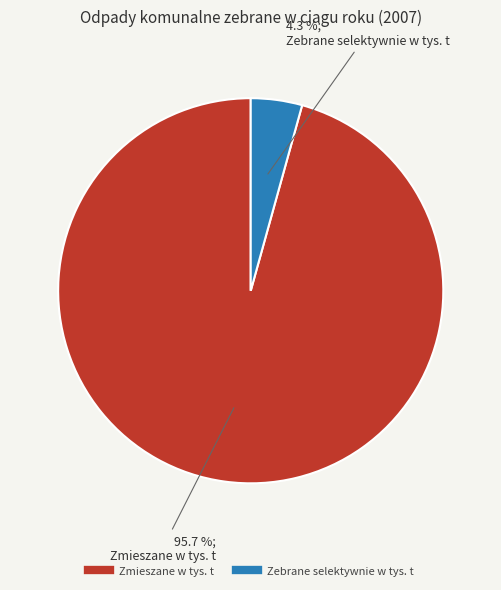

Between Zmieszane w tys. t and Zebrane selektywnie w tys. t, which is larger?

Zmieszane w tys. t